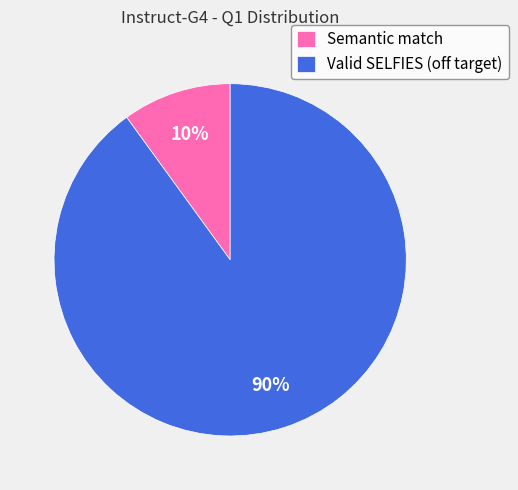

Which slice is the largest?

Valid SELFIES (off target)